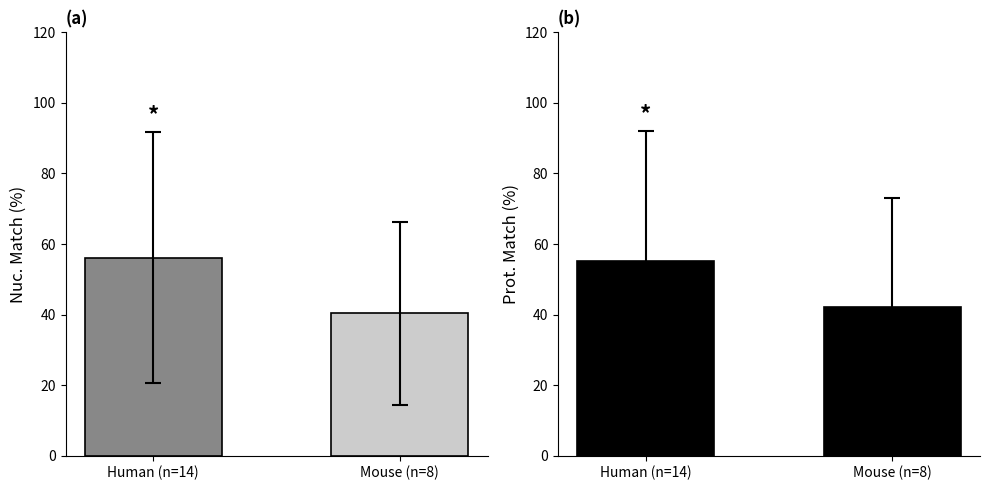

What is the sum of the values at Human (n=14) and Mouse (n=8)?

96.5